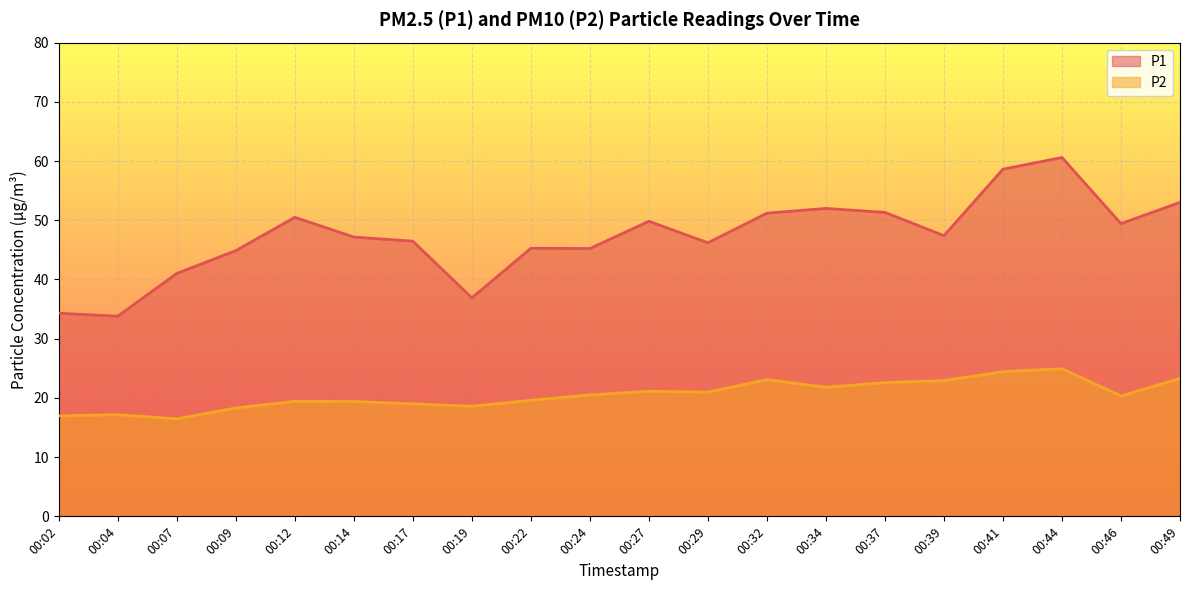

How many values in the P2 series exceed 20?

11